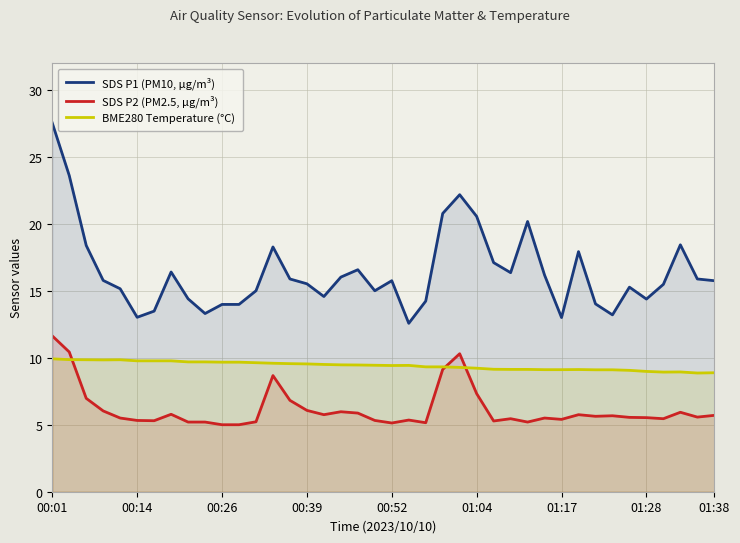

Between 13 and 27, which is larger?

13